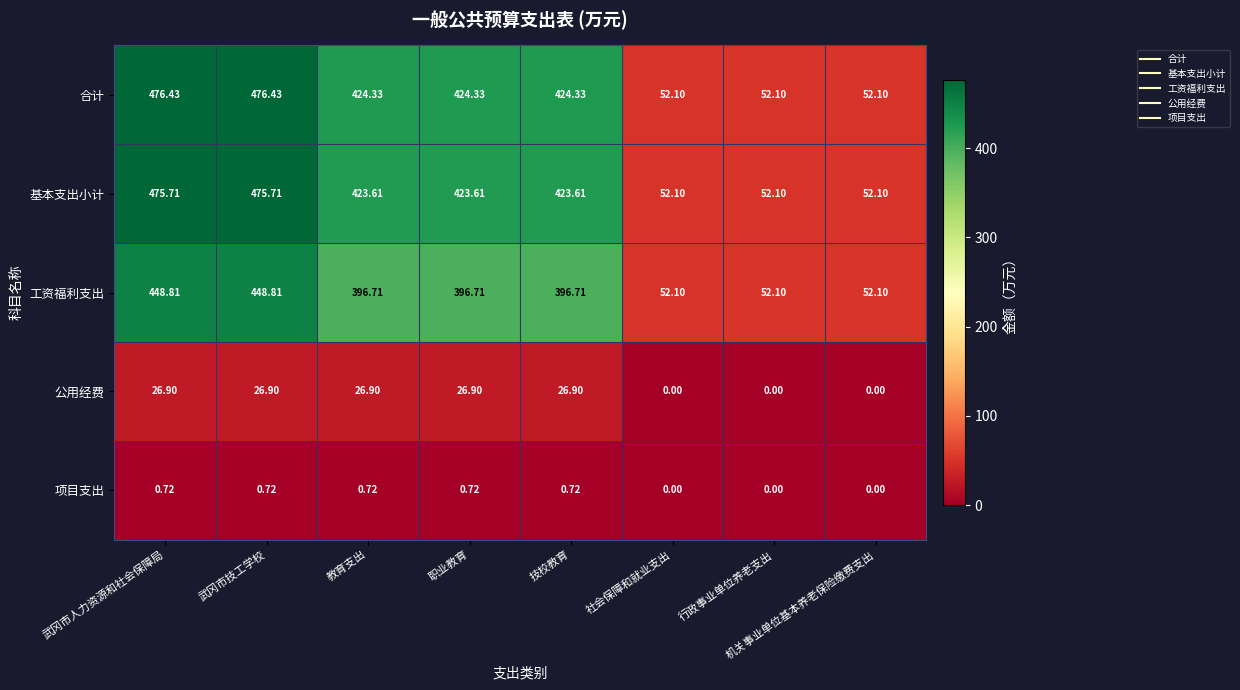

Where does the 公用经费 series first go above 26?

武冈市人力资源和社会保障局